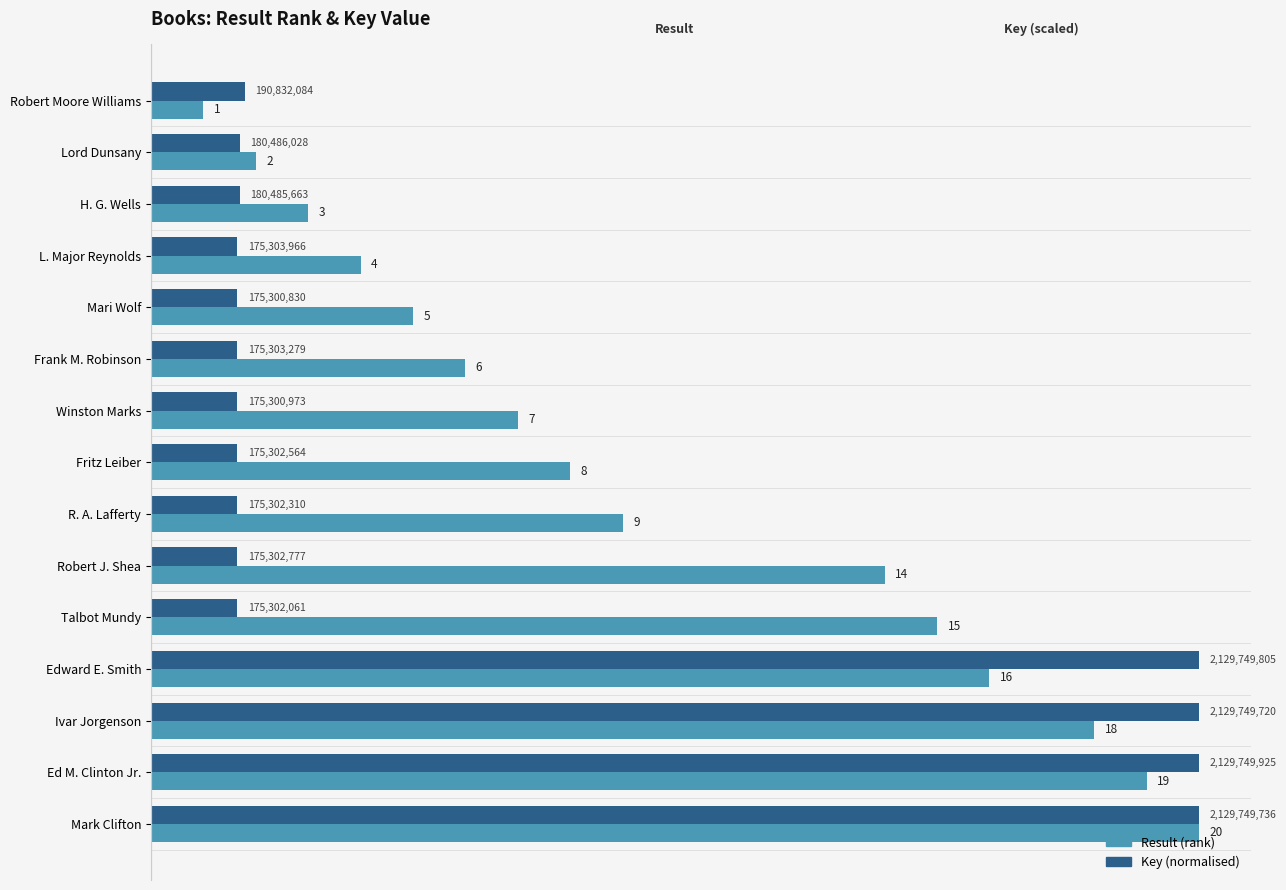

Count the number of data series in this chart.

2